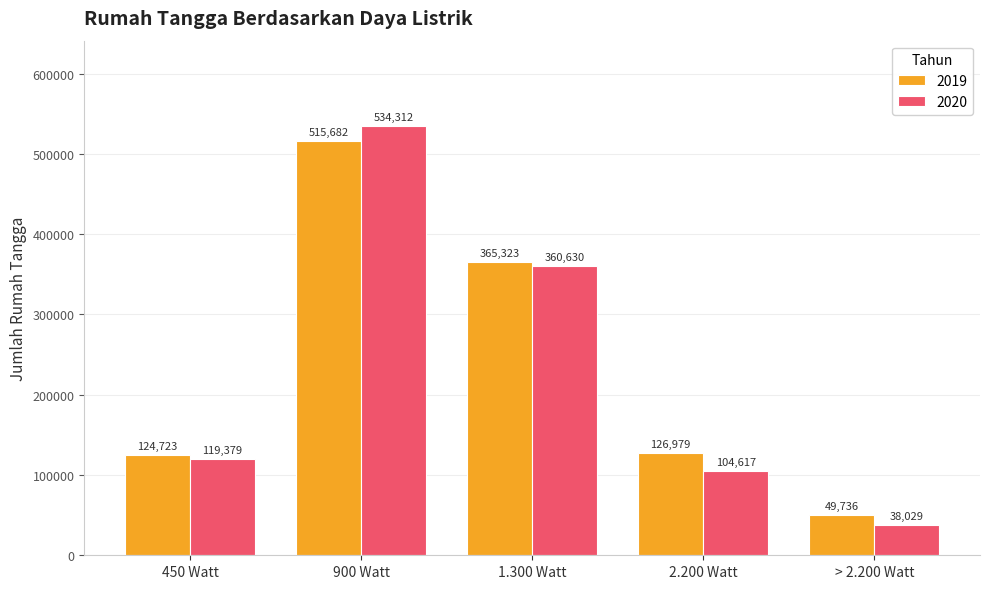

What is the difference between the 2020 values at > 2.200 Watt and 450 Watt?

81350